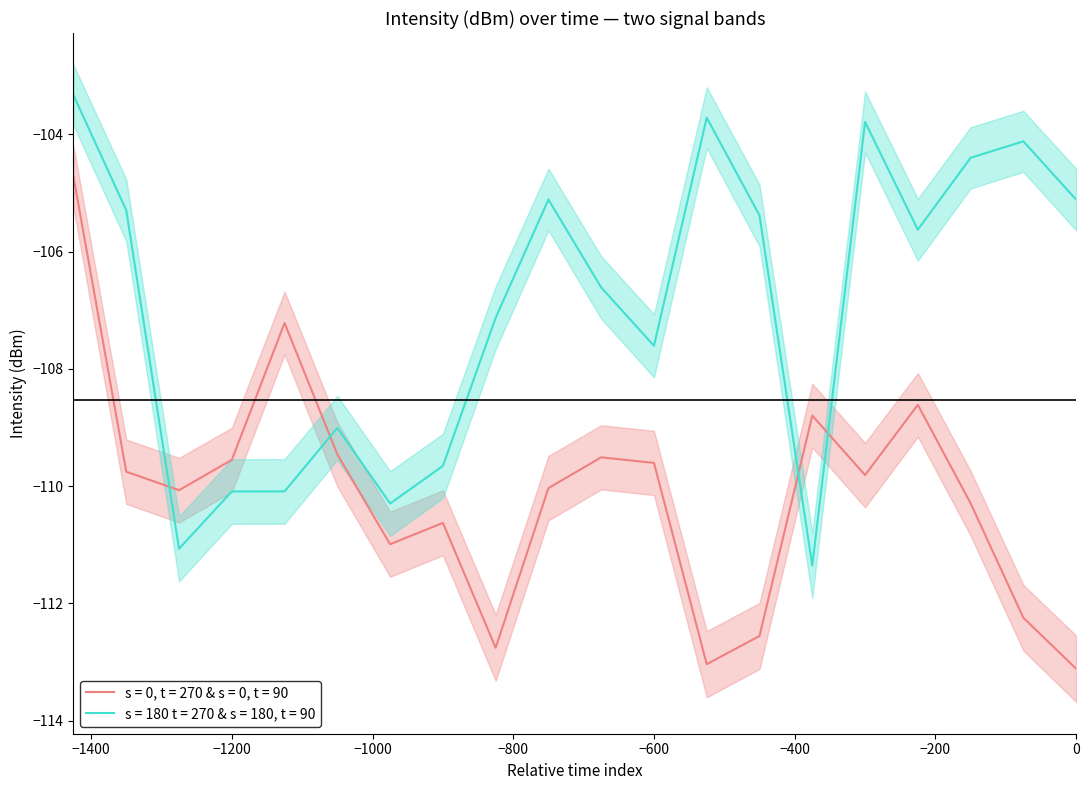

True or false: intensity_lower has a value of -109.5 at 10.

True